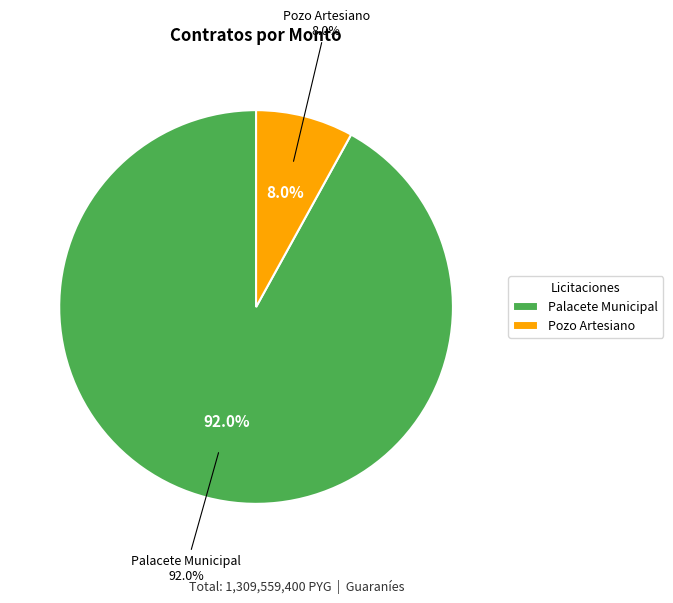

The CONSTRUCCION PALACETE MUNICIPAL slice represents 99% of the pie. True or false?

False